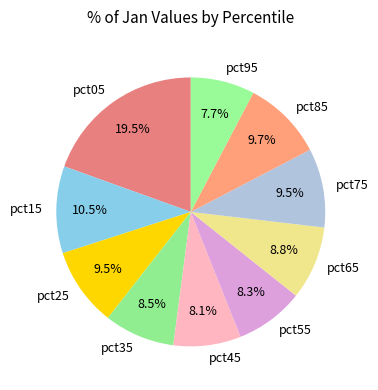

Does pct95 account for over 50% of the chart?

No